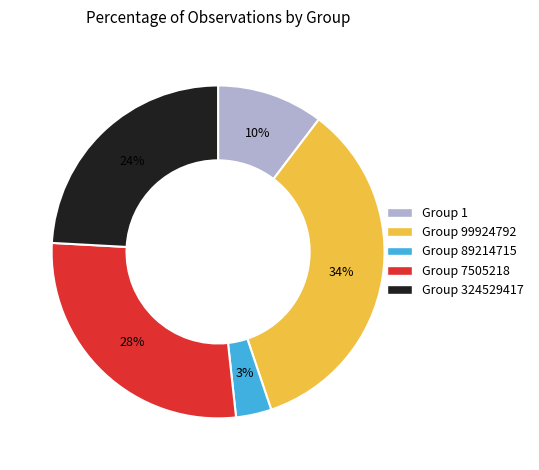

To the nearest percent, what is the difference between the largest and smallest slice percentages?

31%